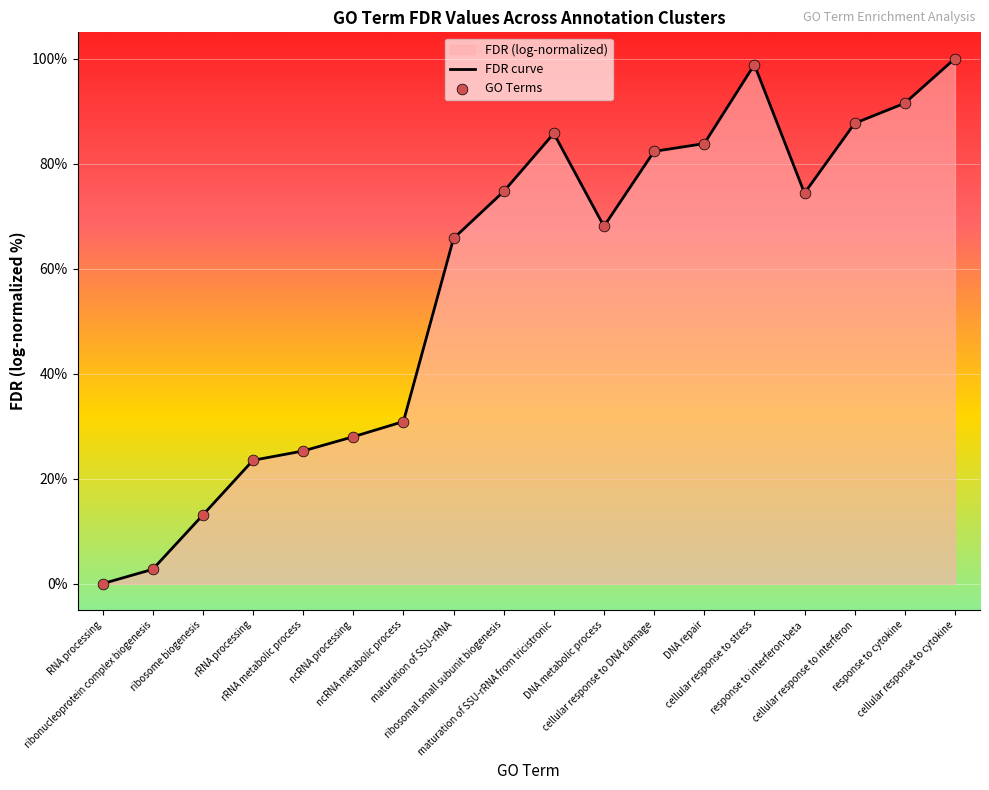

What is the total value across all series at maturation of SSU-rRNA?

131.5